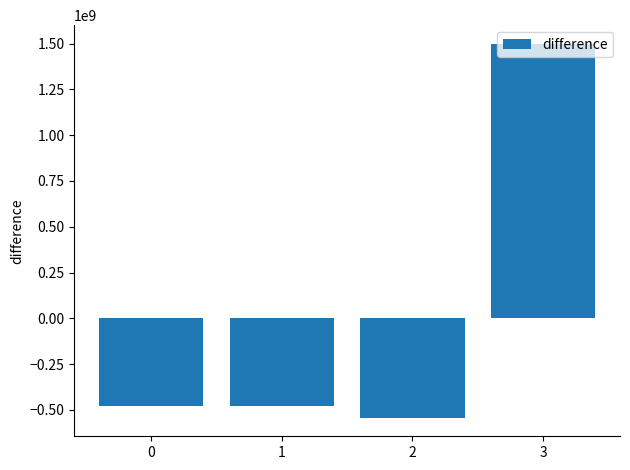

Which has a higher value, 3 or 2?

3